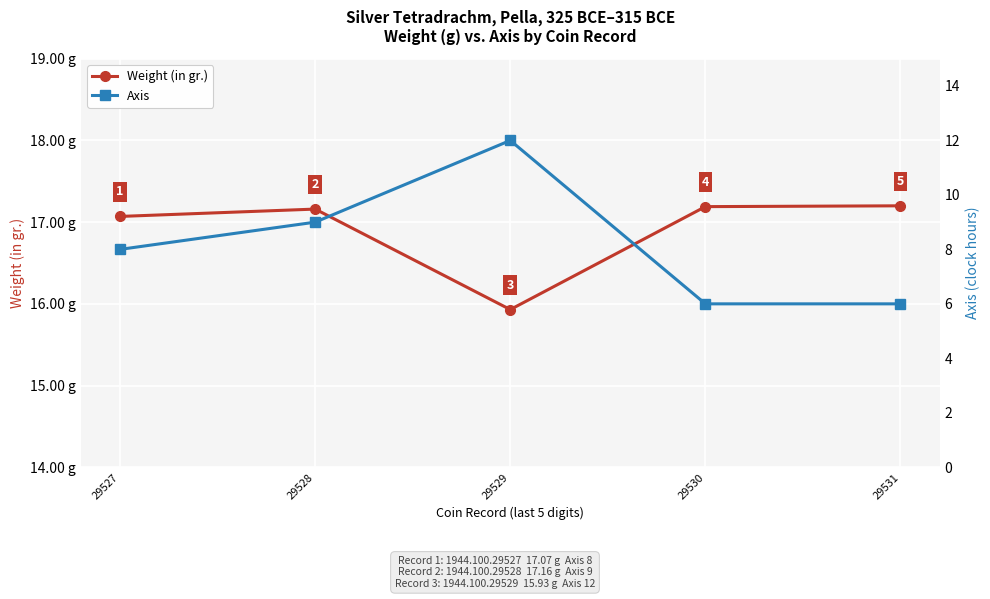

Rank the series at 29531 from highest to lowest value.

Weight (in gr.), Axis